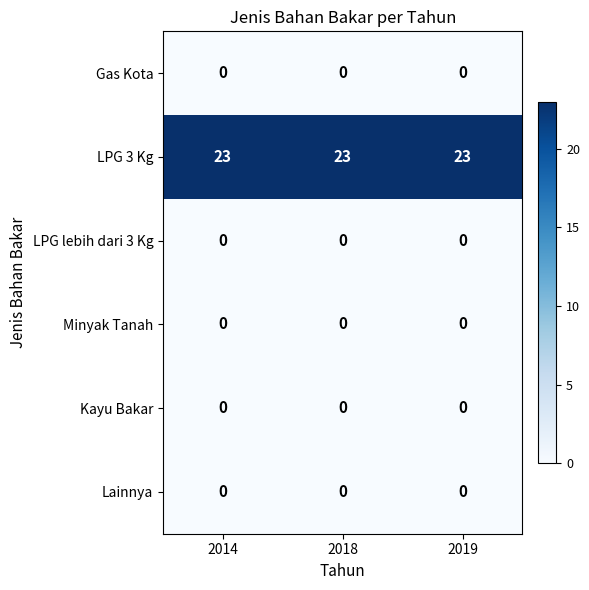

Which series has the largest total across all categories?

LPG 3 Kg